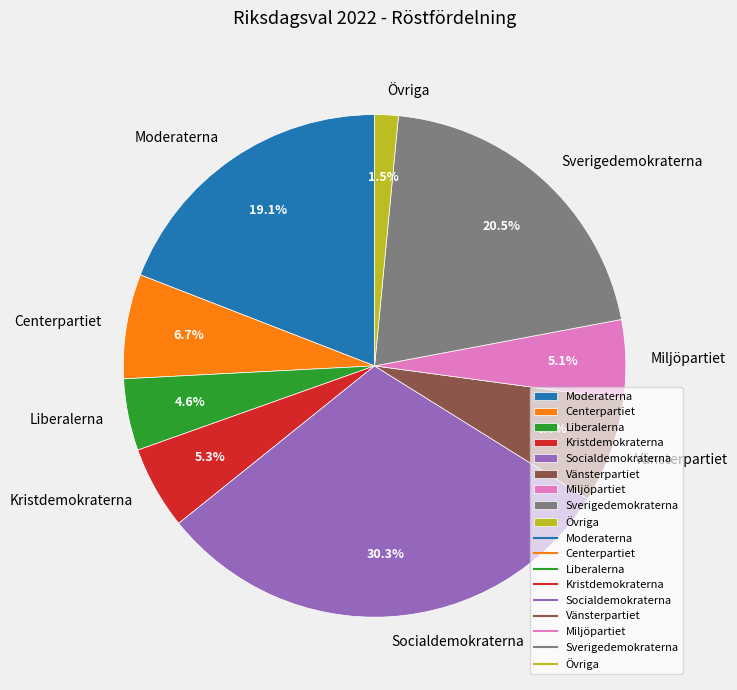

Is it true that Miljöpartiet is 5% of the pie?

True